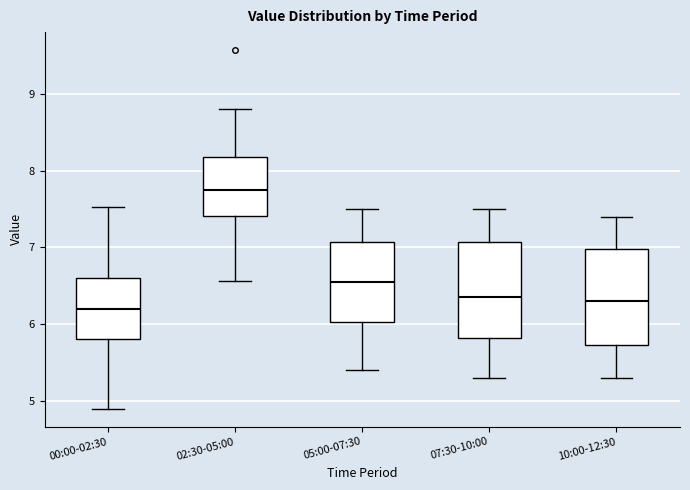

Reading left to right, transcribe this box plot: for each box, give where its median line is, the range the box spans, and where its two whiskers end, as read against the y-axis. The values are not printed on the chart, so give them approximately, as read against the axis.

00:00-02:30: median 6.2, box 5.8 to 6.6, whiskers 4.9 to 7.5
02:30-05:00: median 7.8, box 7.4 to 8.2, whiskers 6.6 to 8.8
05:00-07:30: median 6.6, box 6.0 to 7.1, whiskers 5.4 to 7.5
07:30-10:00: median 6.4, box 5.8 to 7.1, whiskers 5.3 to 7.5
10:00-12:30: median 6.3, box 5.7 to 7.0, whiskers 5.3 to 7.4